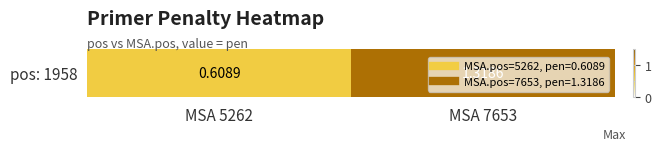

Which has a higher value, MSA 5262 or MSA 7653?

MSA 7653